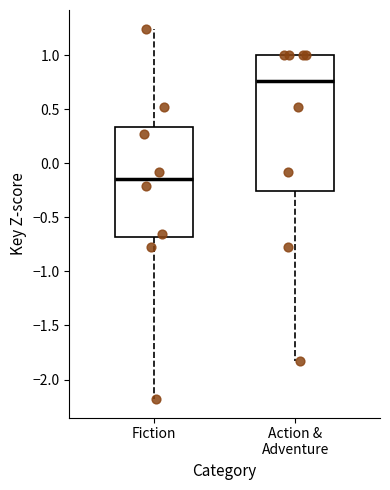

Reading left to right, transcribe this box plot: for each box, give where its median line is, the range the box spans, and where its two whiskers end, as read against the y-axis. The values are not printed on the chart, so give them approximately, as read against the axis.

Fiction: median -0.15, box -0.70 to 0.35, whiskers -2.20 to 1.25
Action & Adventure: median 0.75, box -0.25 to 1.00, whiskers -1.85 to 1.00